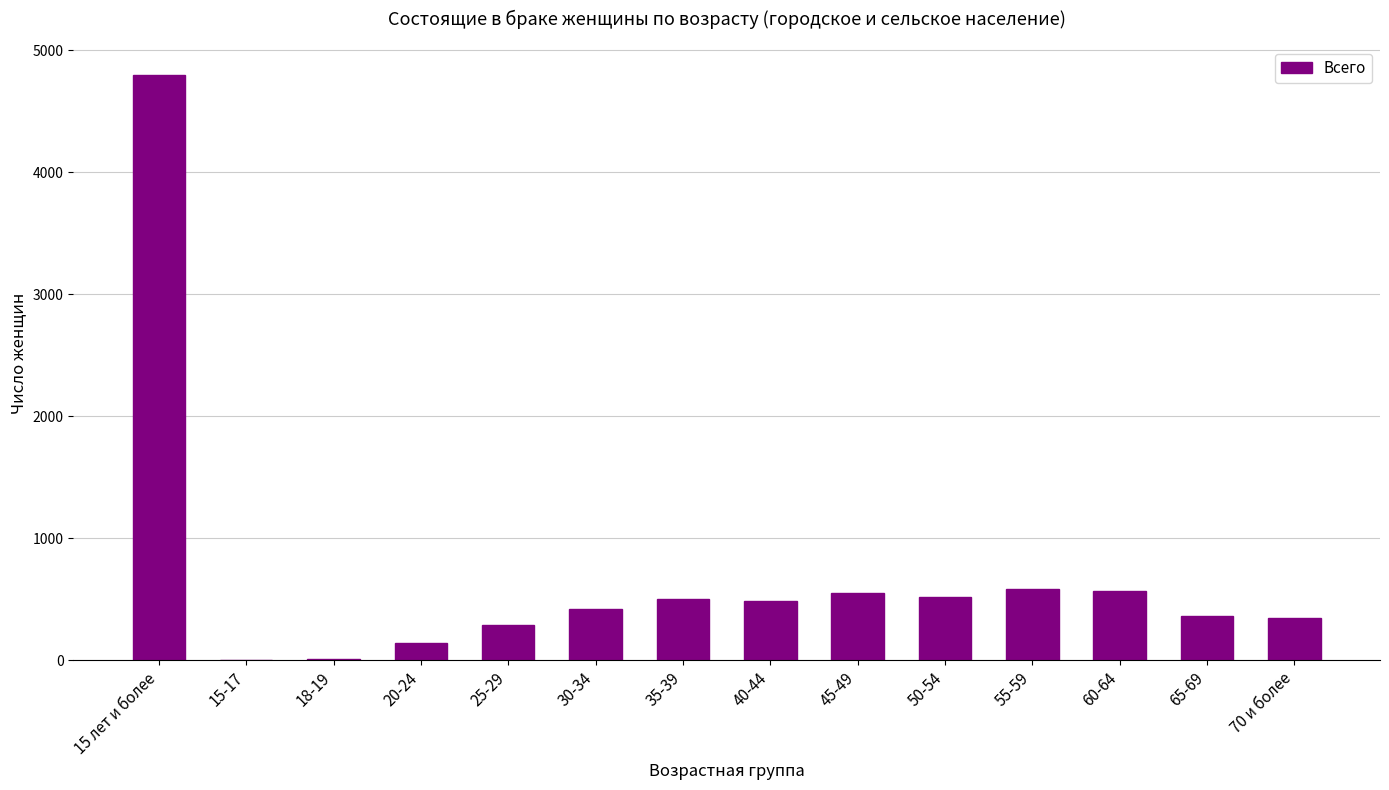

What is the difference between the values at 50-54 and 55-59?

62